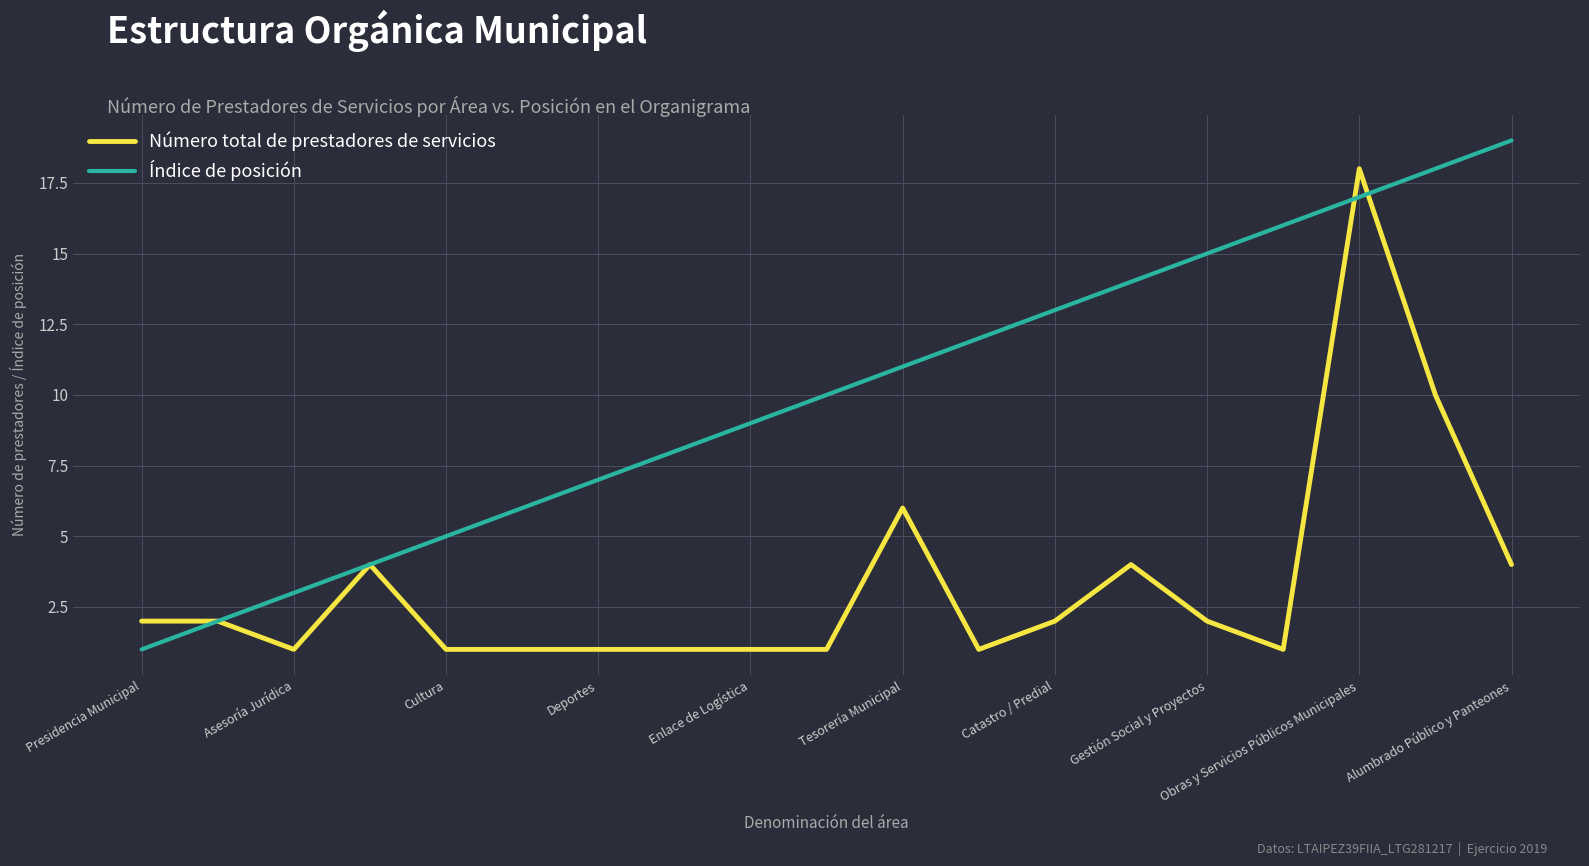

Which series has the largest total across all categories?

Índice de posición